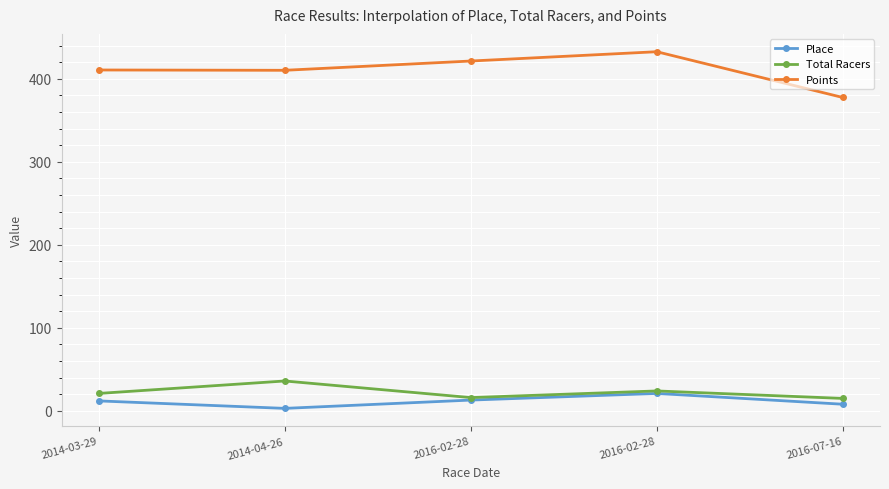

The value of Points at 2014-03-29 is 410.6. True or false?

True